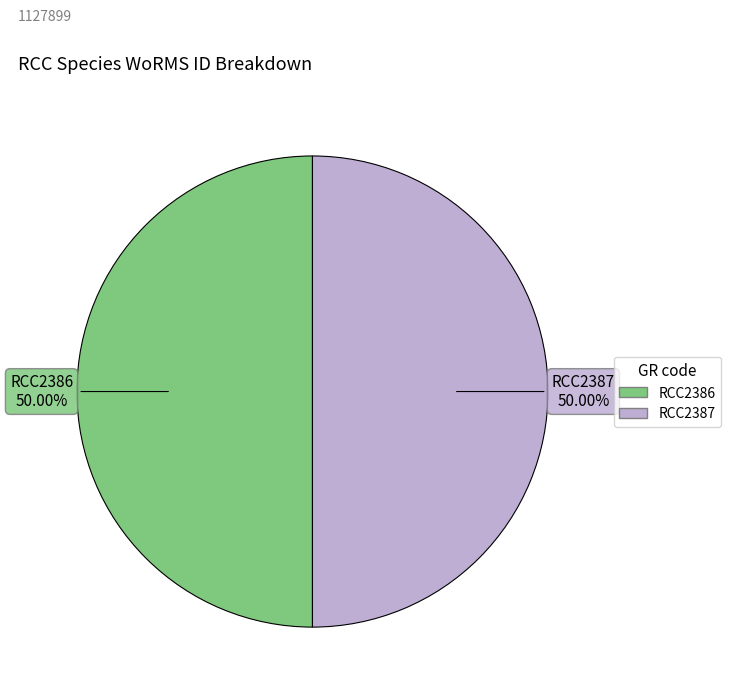

Approximately how many times larger is the value at RCC2387 compared to RCC2386?

1.0